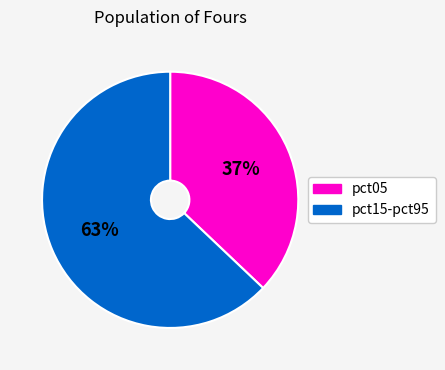

Does any single category account for the majority?

Yes